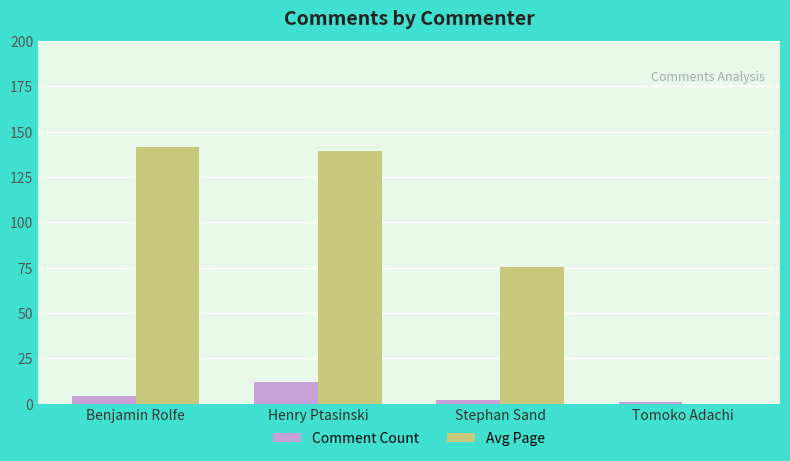

Which series has the widest spread of values?

Avg Page